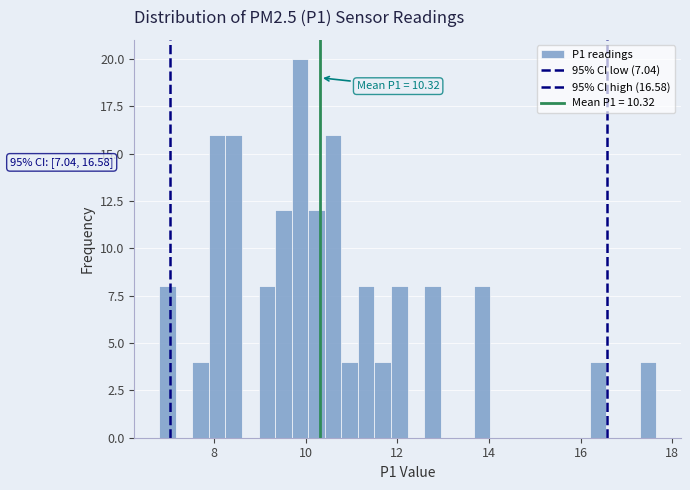

Around what value on the x-axis is the tallest bar? Give the approximate position of its centre, as read against the axis.

9.8